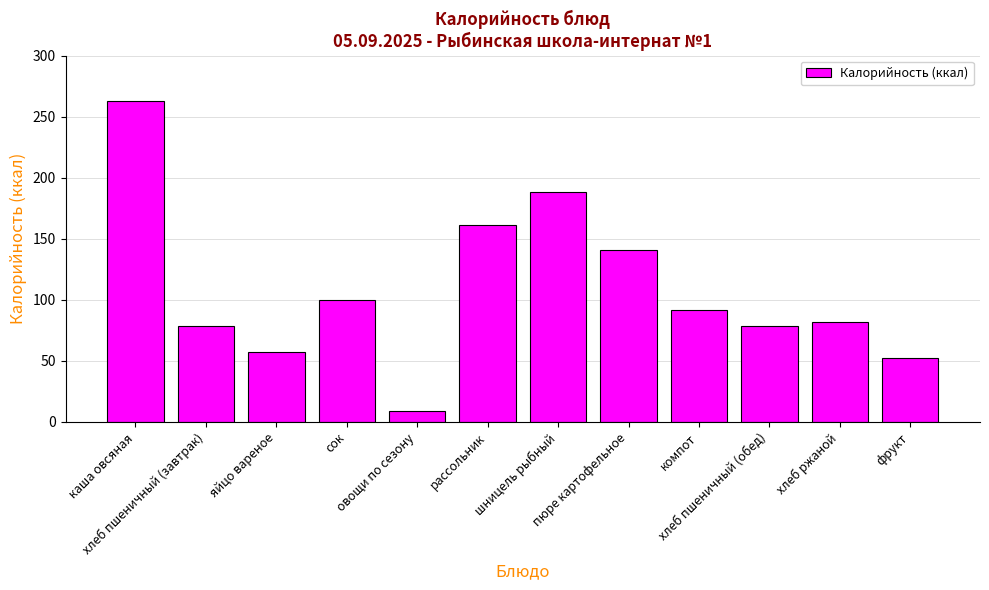

What is the sum of all values?

1303